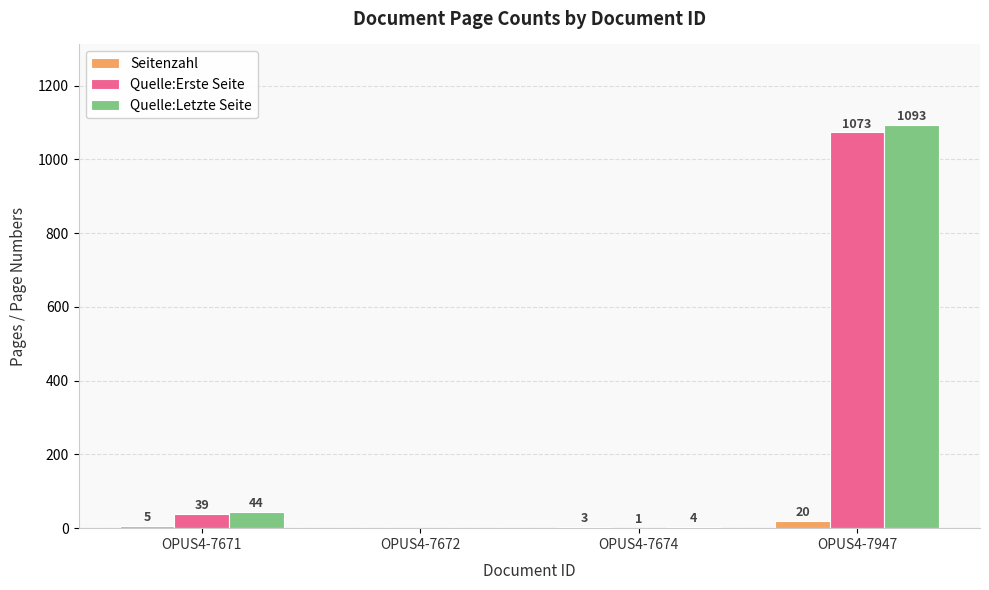

What is the maximum value shown in the chart?

1093